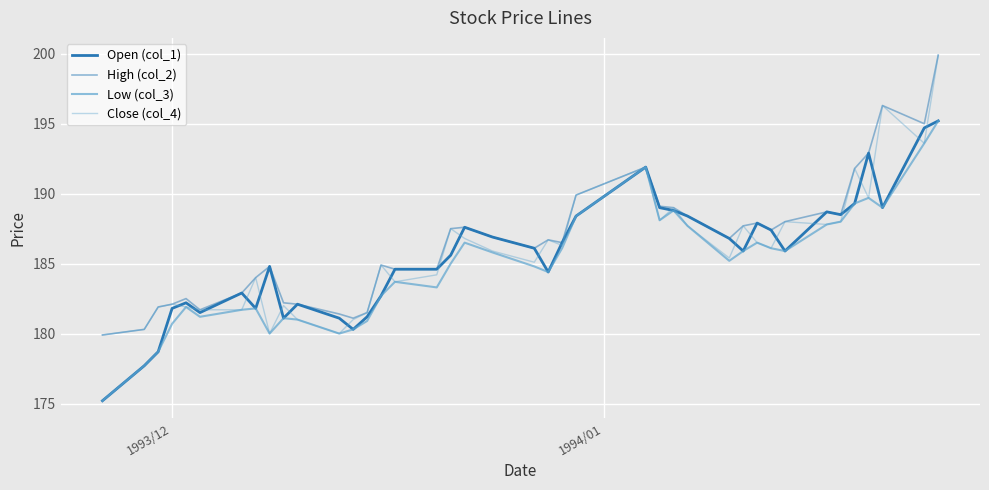

How many lines are shown in the chart?

4